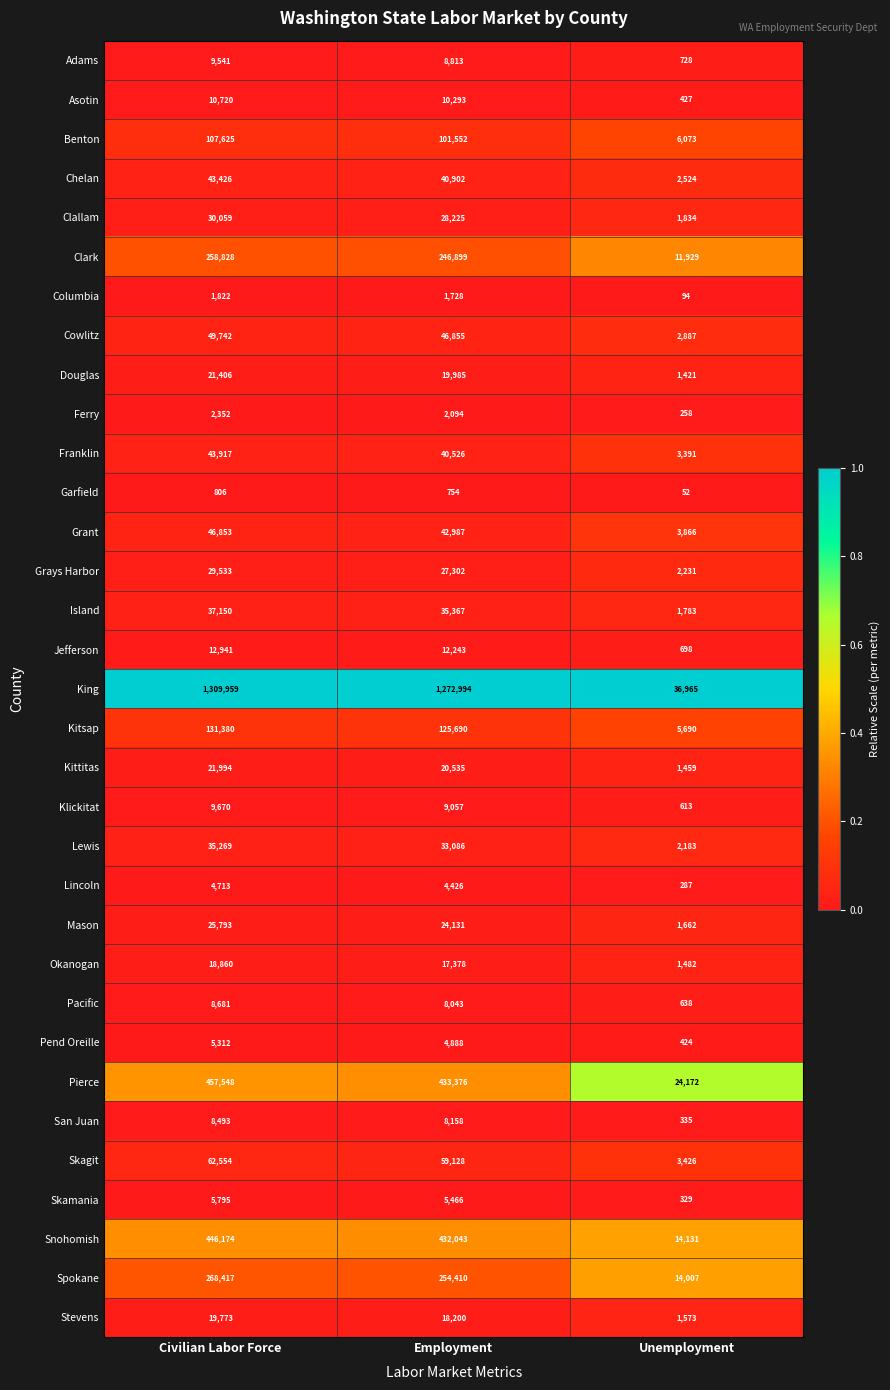

At which category does the chart reach its peak across all series?

Civilian Labor Force